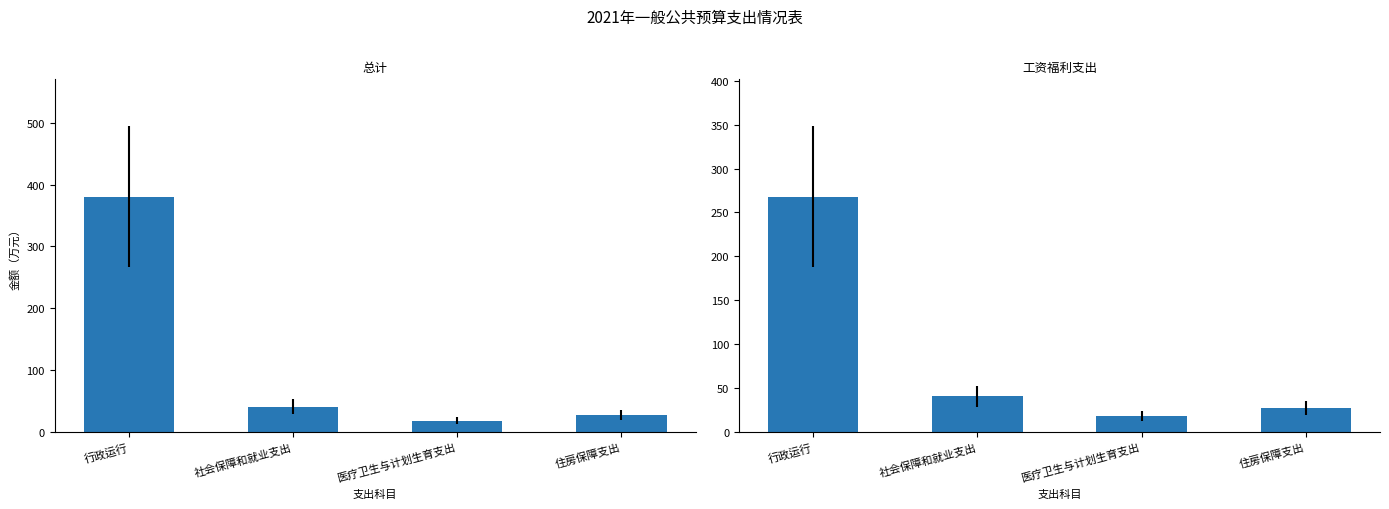

Count the number of data series in this chart.

2